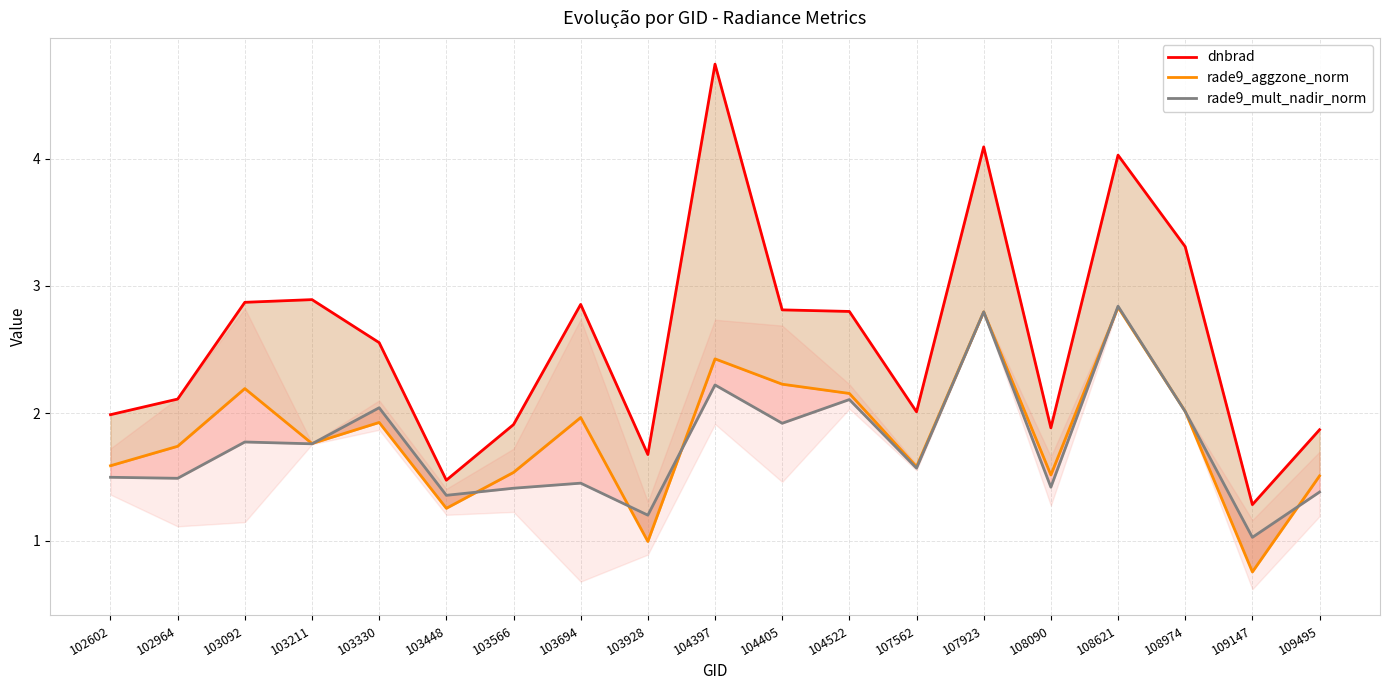

Which series has the largest total across all categories?

dnbrad